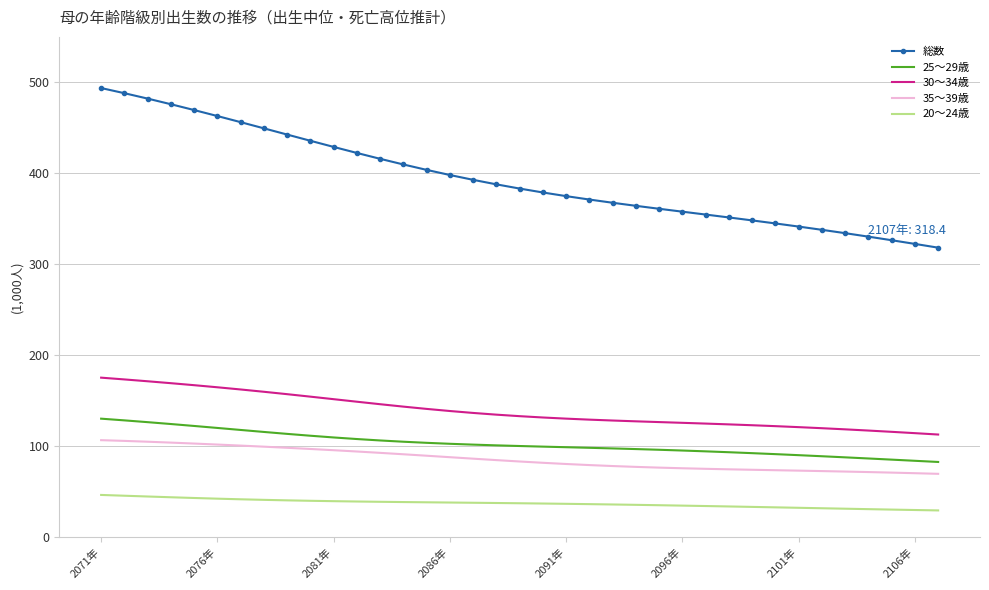

What is the difference between the maximum and minimum values in the 30～34歳 series?

62.5